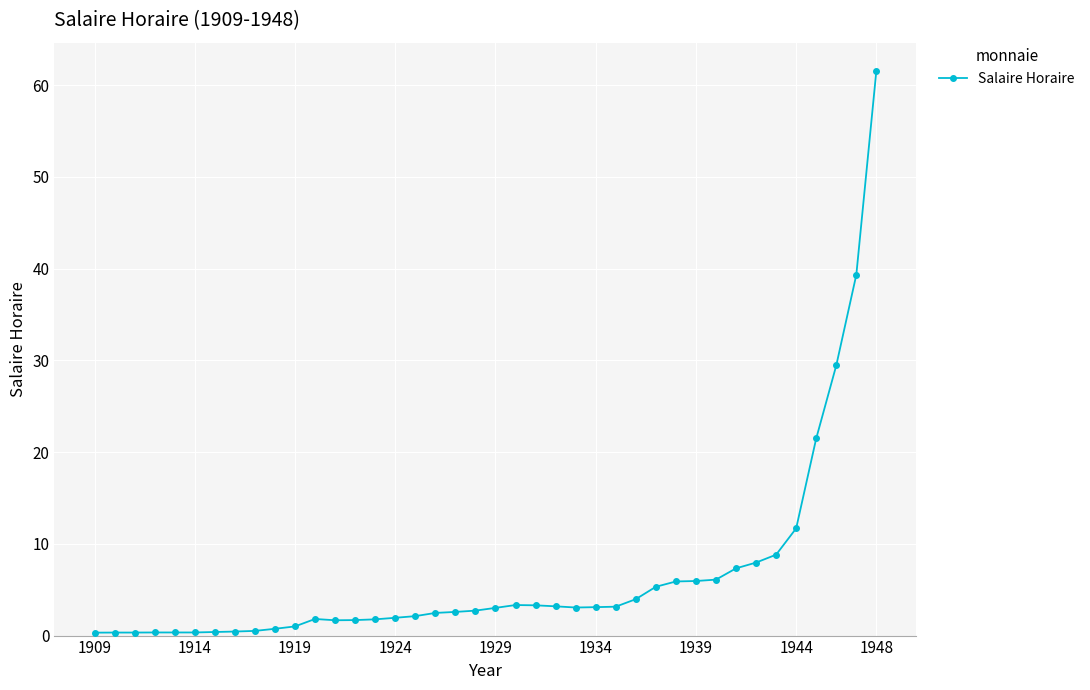

What is the greatest value displayed?

61.6